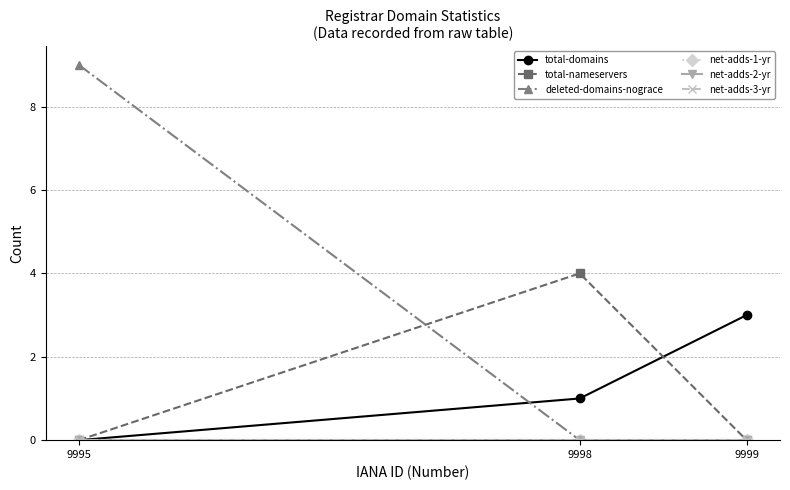

Does the chart have visible grid lines?

Yes